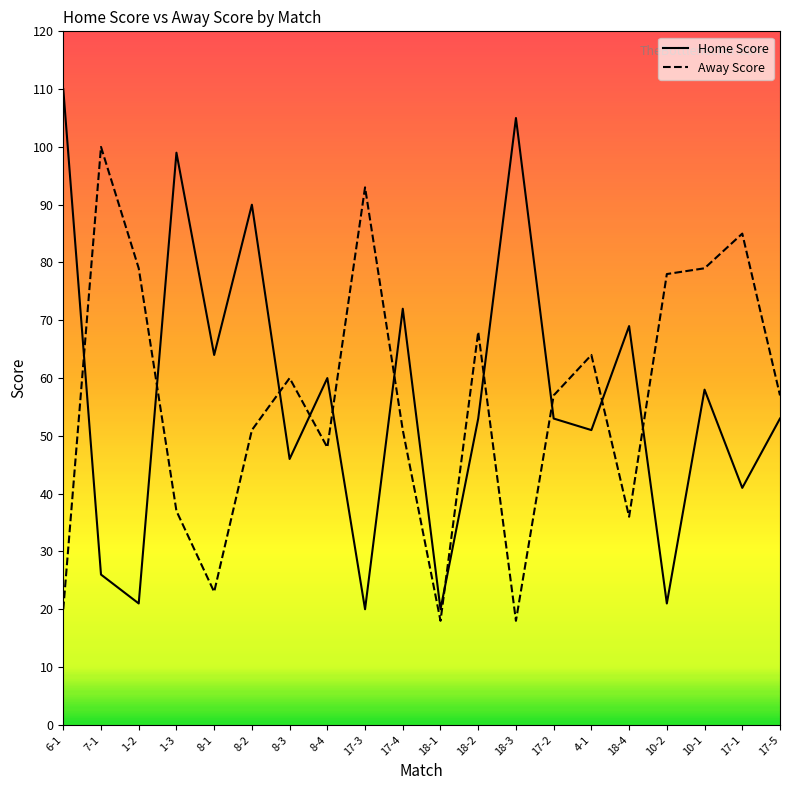

True or false: Home Score has a value of 21 at 1-2.

True